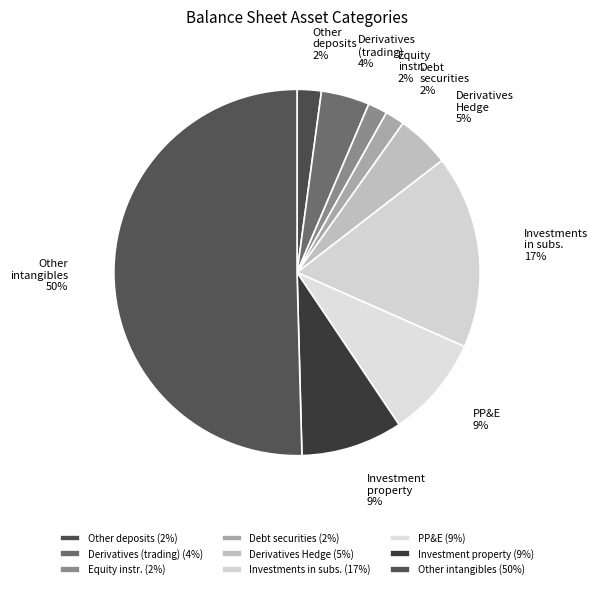

Is Debt securities the majority of the pie?

No